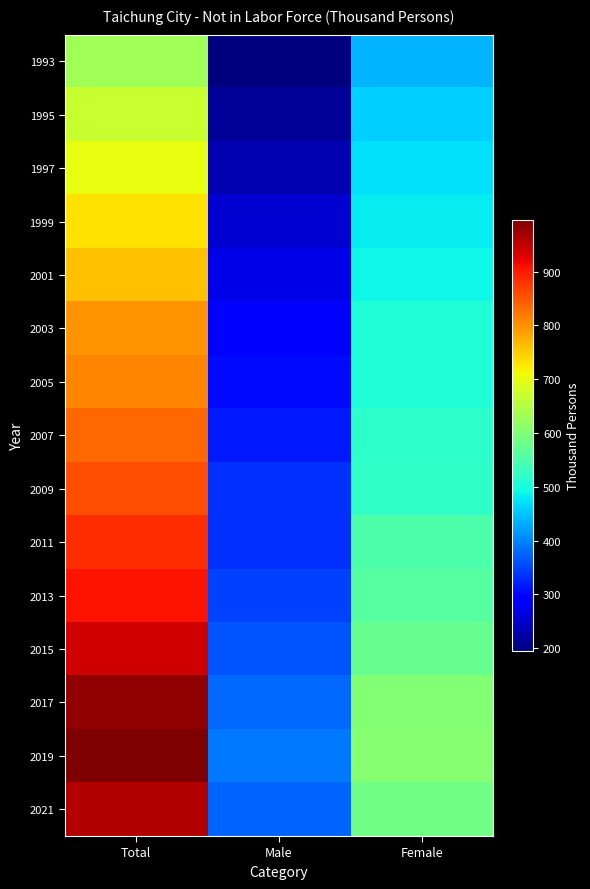

Between Female and Total, which is larger?

Total